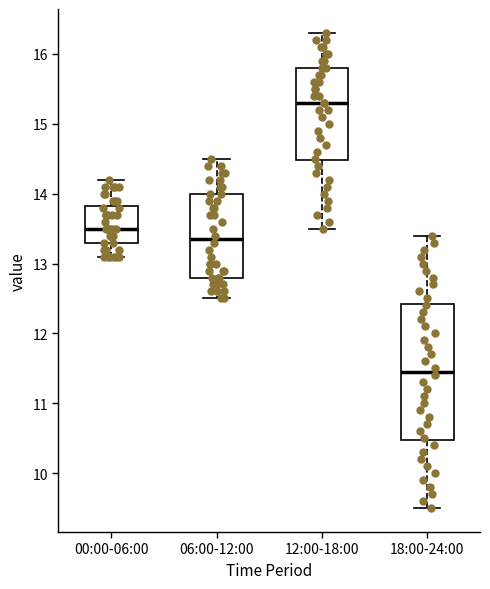

Reading left to right, read every box against the y-axis: the position of its median line, the range the box covers, and the ends of its whiskers. The values are not printed on the chart, so give them approximately, as read against the axis.

00:00-06:00: median 13.5, box 13.3 to 13.8, whiskers 13.1 to 14.2
06:00-12:00: median 13.4, box 12.8 to 14.0, whiskers 12.5 to 14.5
12:00-18:00: median 15.3, box 14.5 to 15.8, whiskers 13.5 to 16.3
18:00-24:00: median 11.5, box 10.5 to 12.4, whiskers 9.5 to 13.4